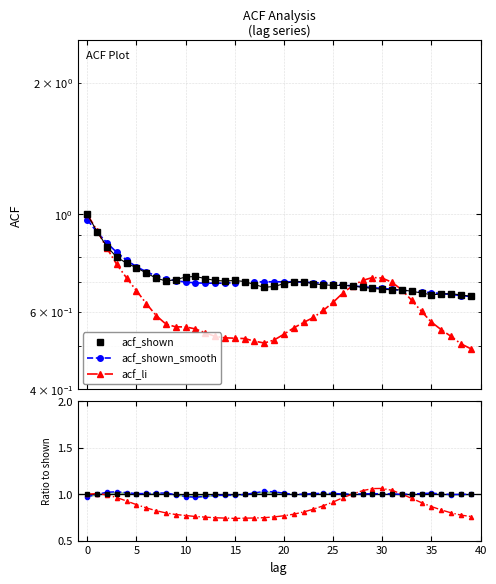

Which series has the largest total across all categories?

acf_shown_smooth